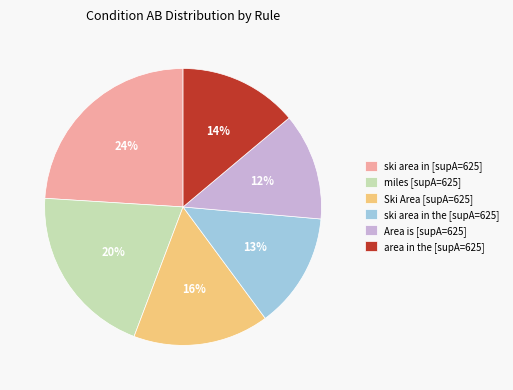

Which slice is the smallest?

Area is [supA=625]